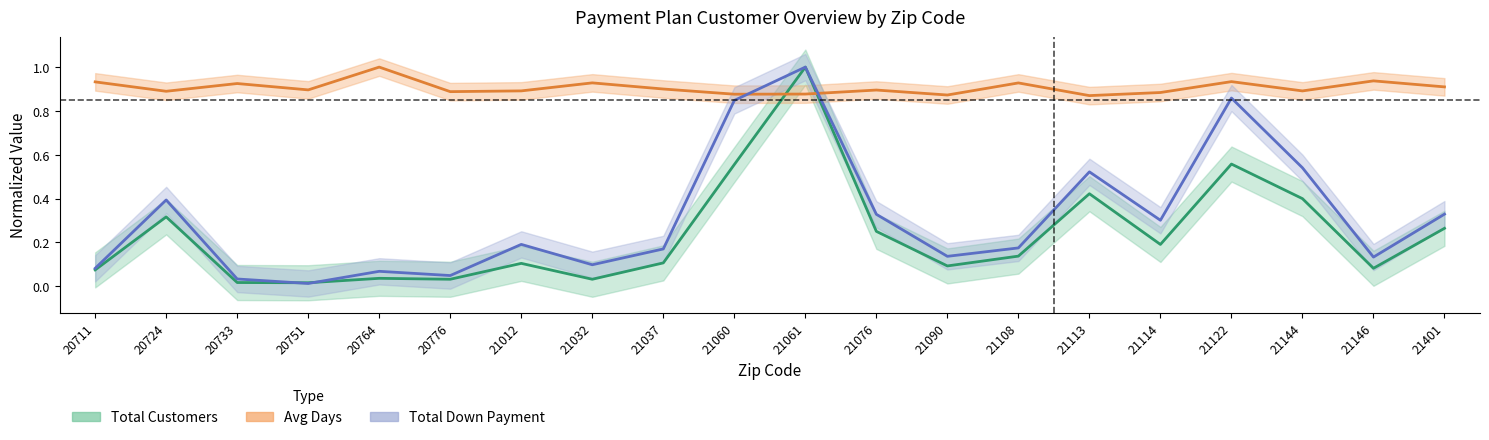

Rank the categories by Total Customers value from lowest to highest.

20751, 20733, 20776, 21032, 20764, 20711, 21146, 21090, 21012, 21037, 21108, 21114, 21076, 21401, 20724, 21144, 21113, 21060, 21122, 21061